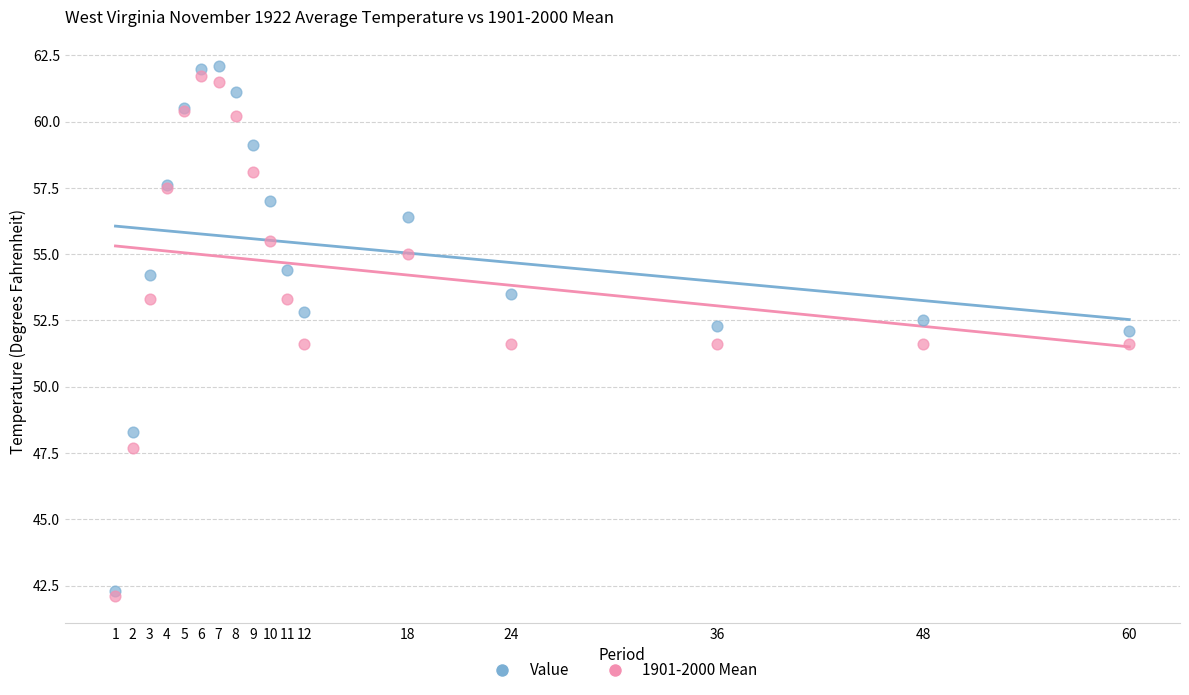

Which series has the largest Y range (max minus min)?

Value